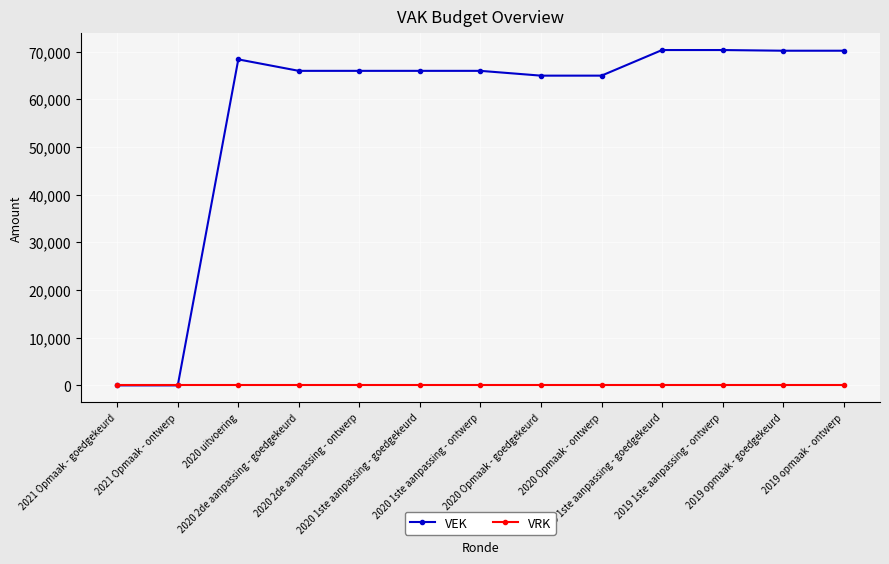

Which series has the largest range (max minus min)?

VEK